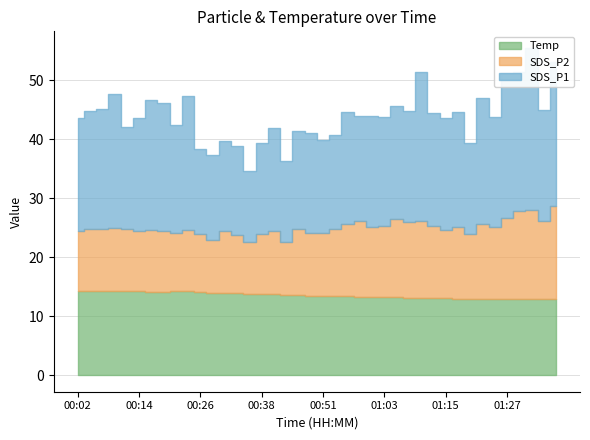

What position from the right is 01:25?

6